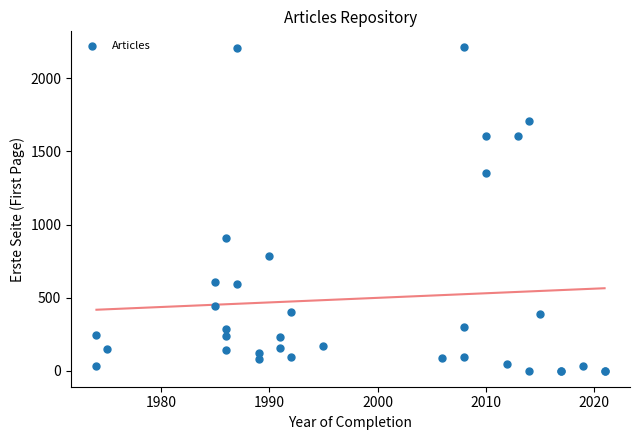

What Y value in the scatter plot is closest to 1106?

906